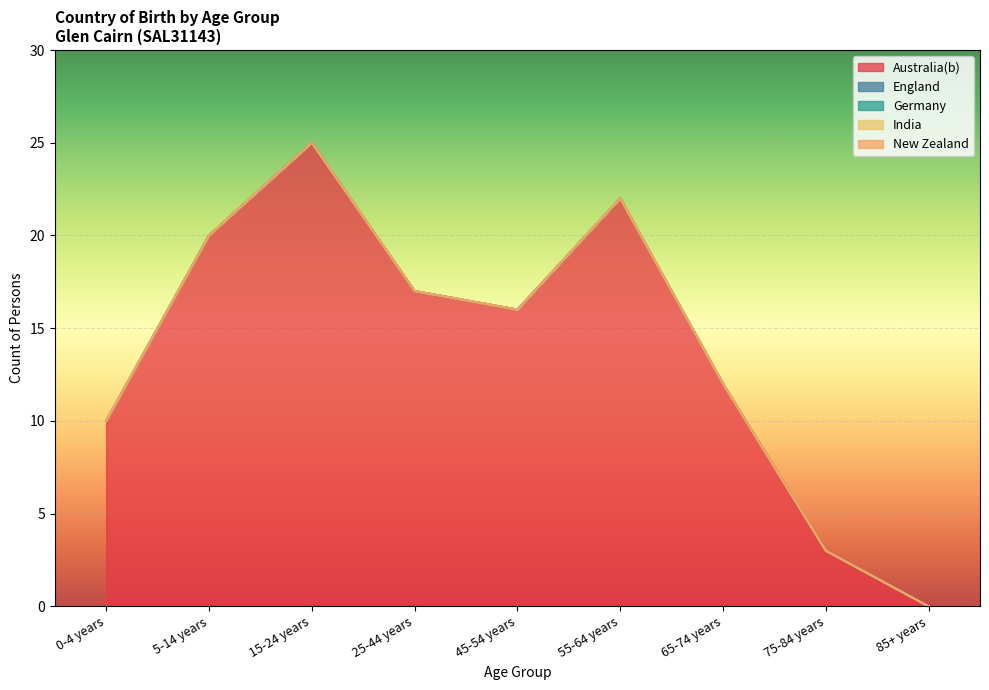

True or false: New Zealand and India intersect in this chart.

False